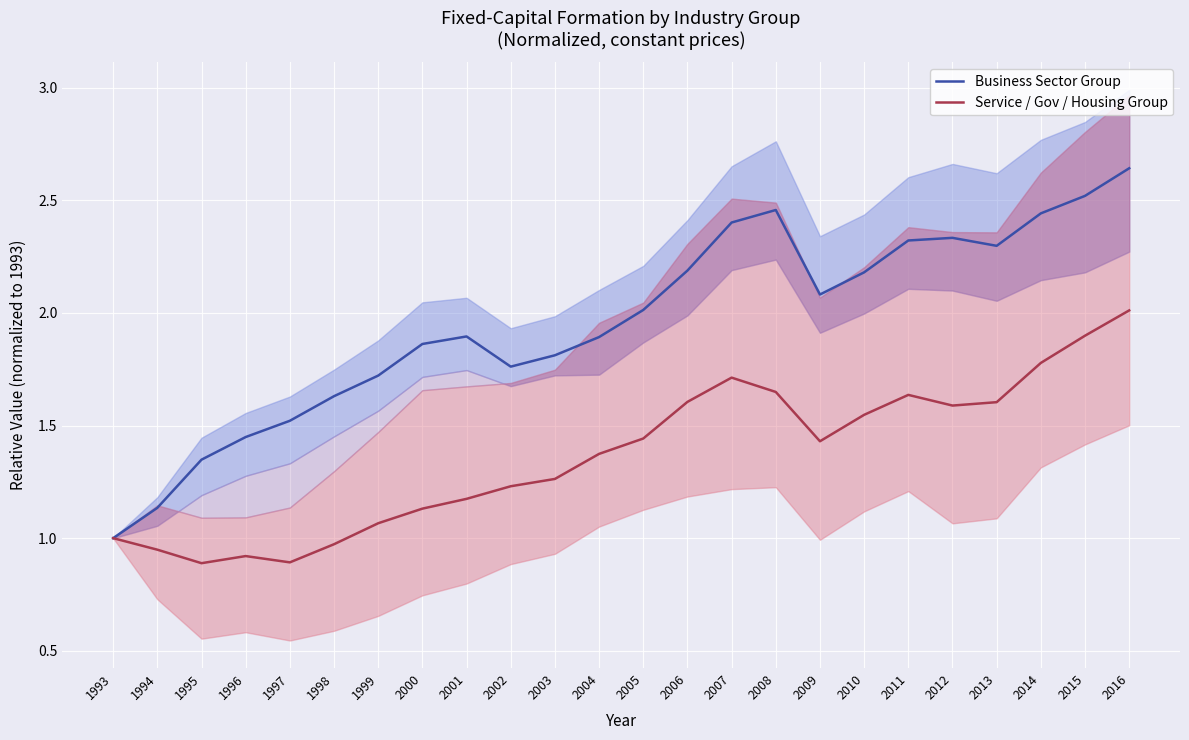

At which category does Service / Gov / Housing Group reach its first local valley?

1995